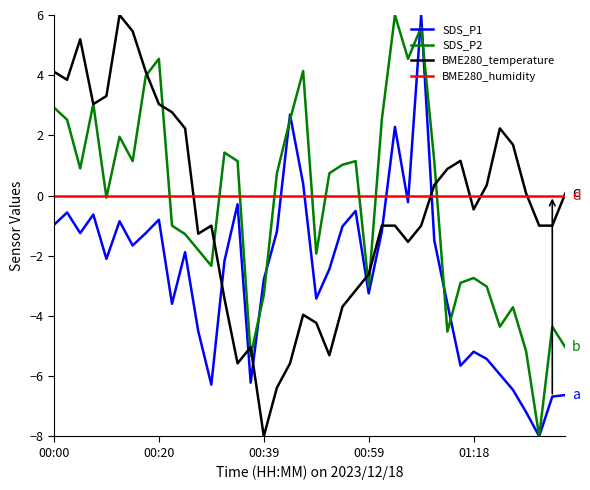

What is the highest value of the SDS_P1 series?

6.0